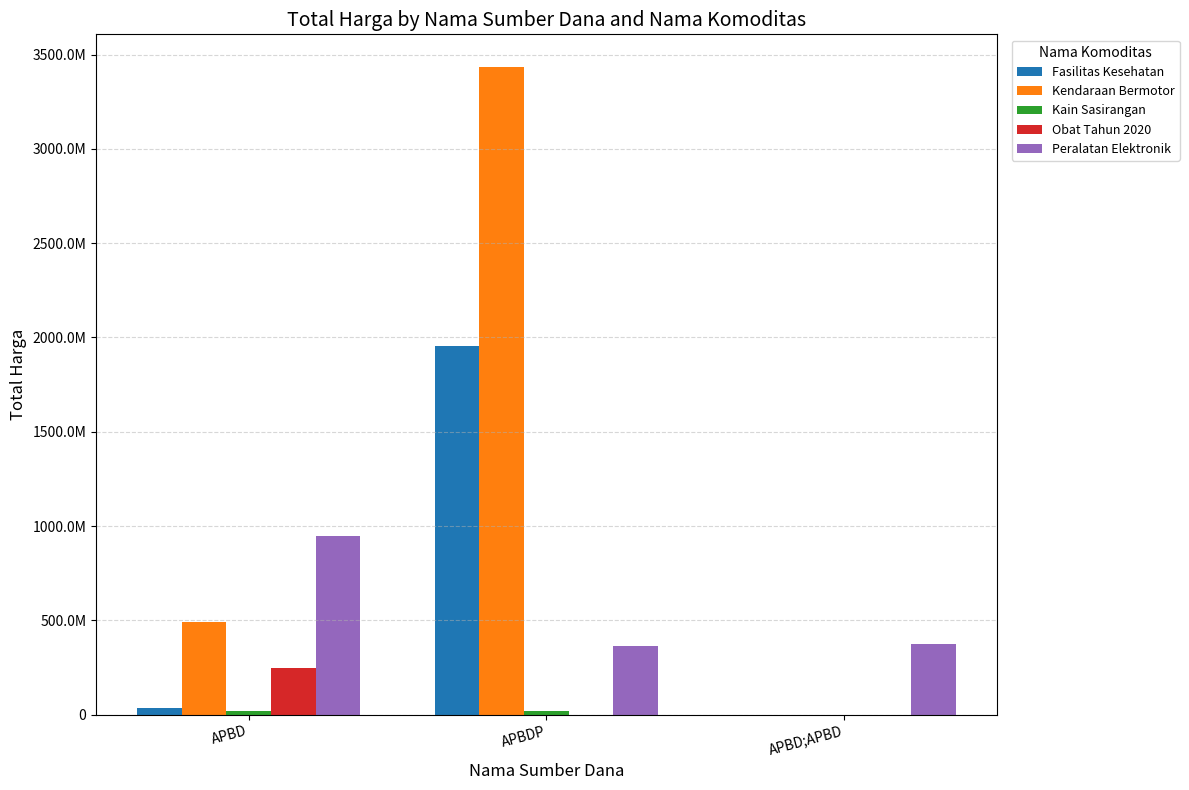

Does the chart contain stacked bars?

No